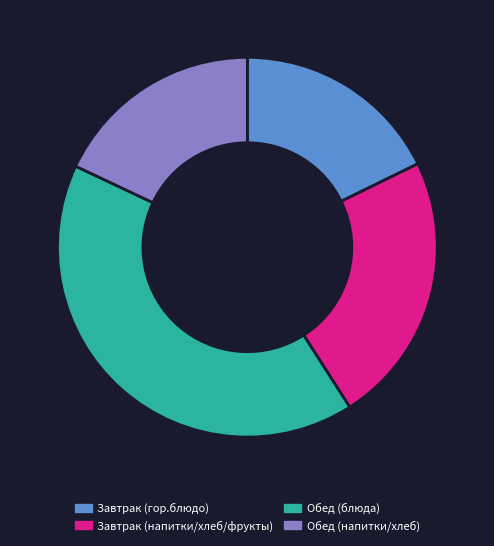

Approximately how many times larger is the value at Завтрак (напитки/хлеб/фрукты) compared to Обед (напитки/хлеб)?

1.3